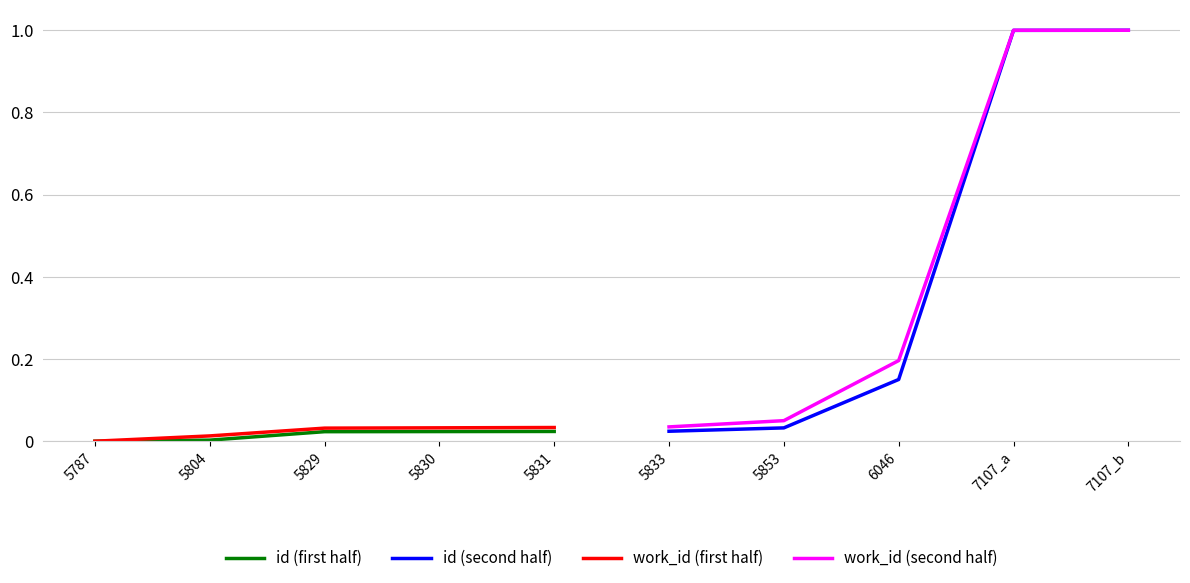

What is the greatest value displayed?

1.0